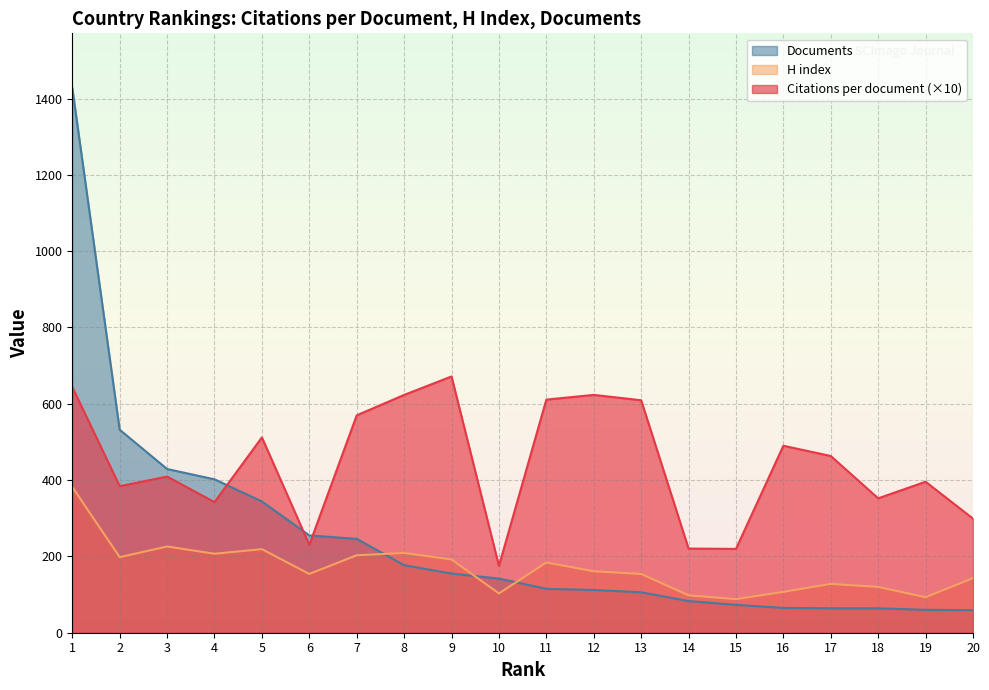

Is it true that H index equals 632.7 at 1?

False